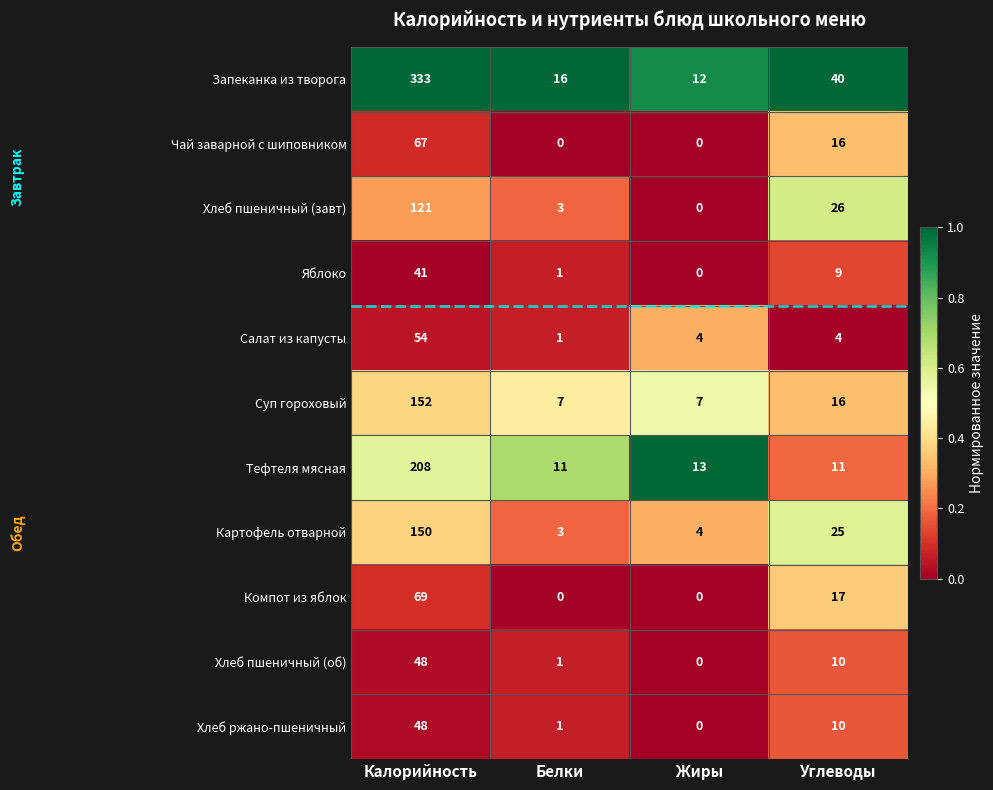

At which category is the sum across all series the highest?

Калорийность